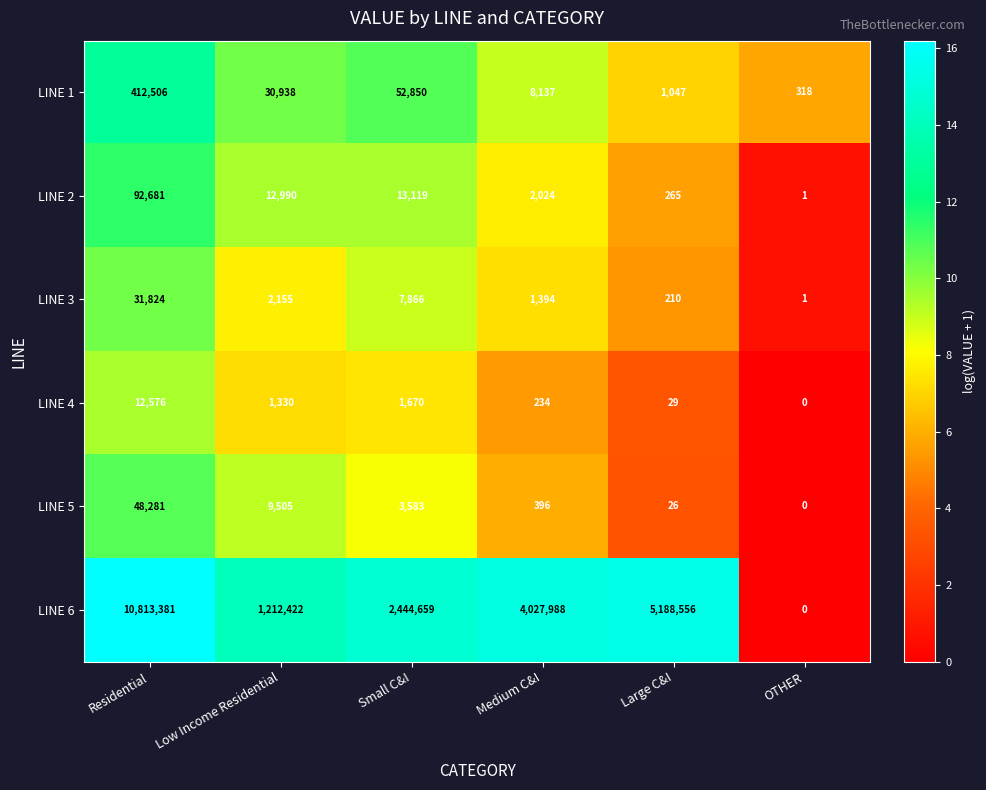

Which series has the largest total across all categories?

LINE 6